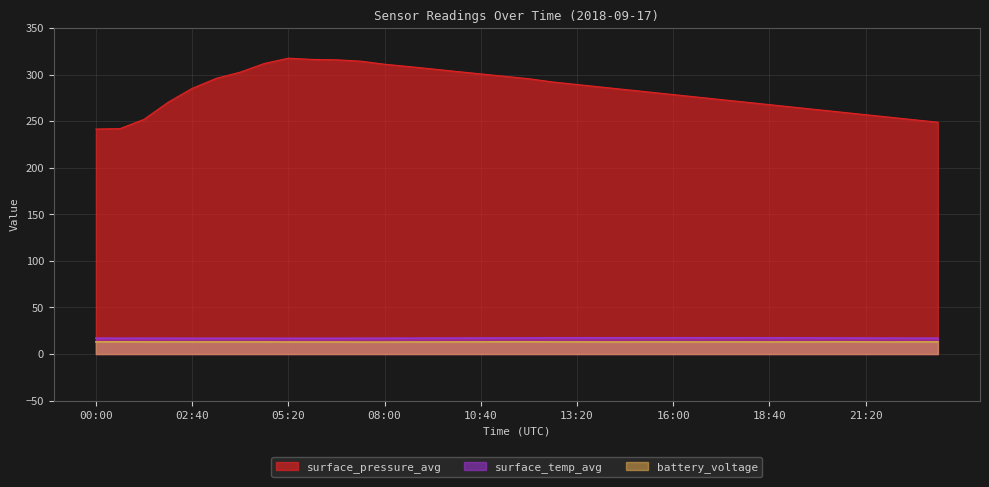

Which category has the highest value in the surface_temp_avg series?

16:00